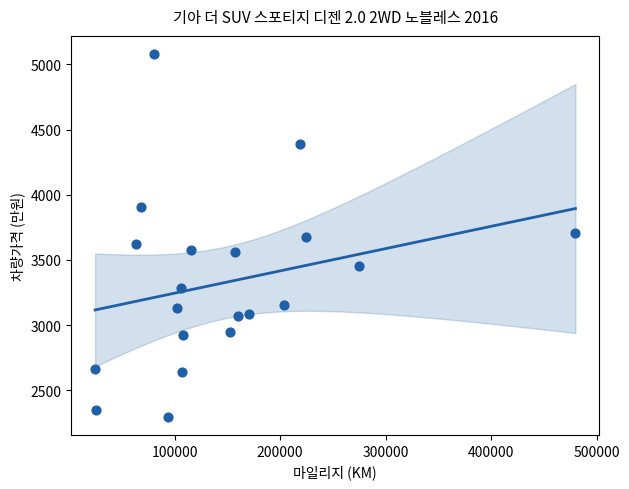

What is the range of X values (max minus min)?

455427.0